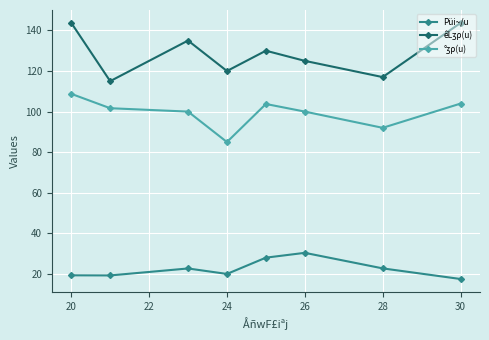

What is the value of the Püi~/u point at the 5th from the left?

28.0